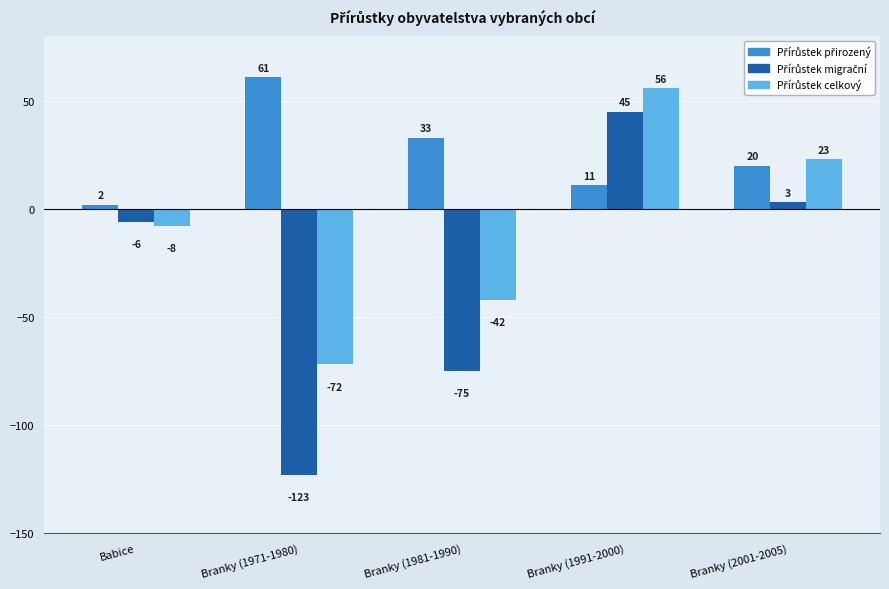

How many groups of bars are there?

5